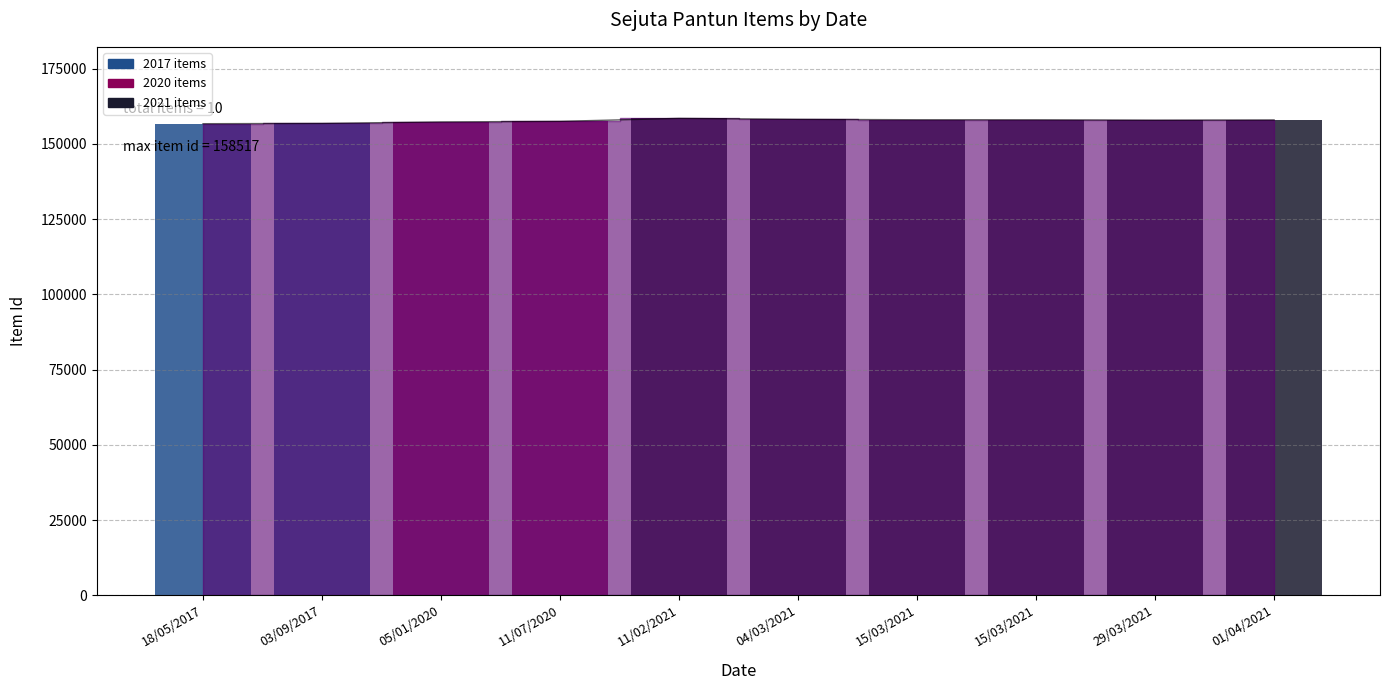

True or false: the data shows 31952 at 01/04/2021.

False